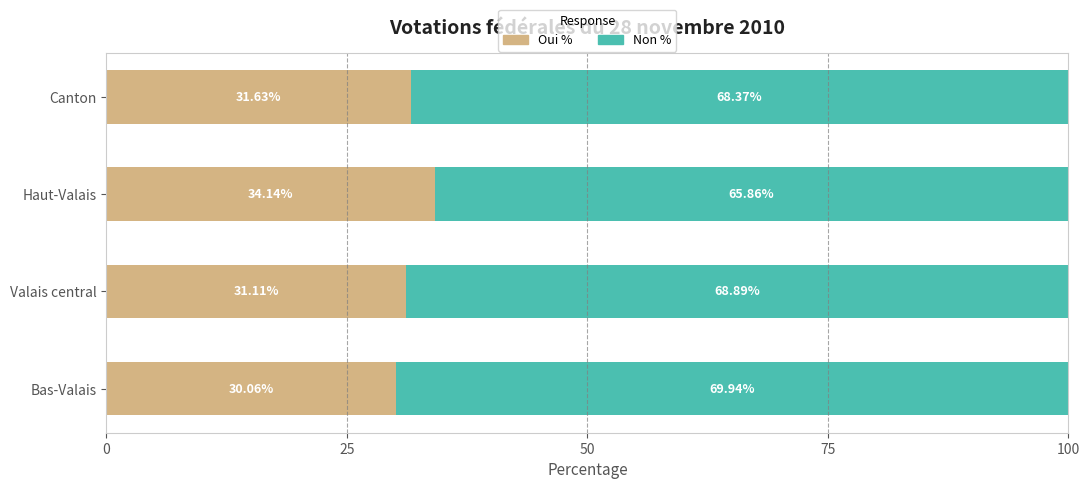

What is the total value across all series at Haut-Valais?

100.0